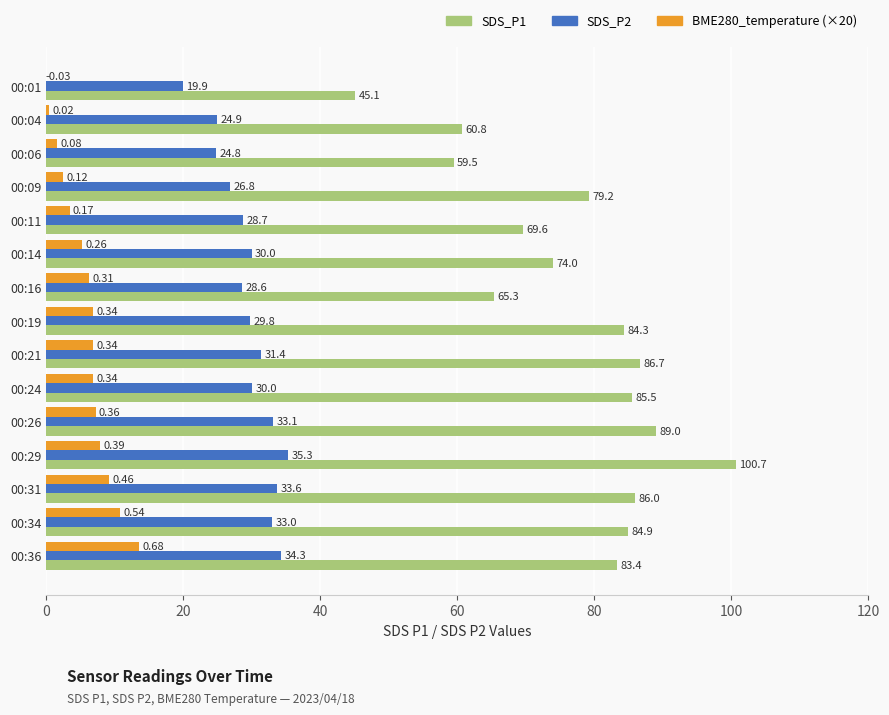

Which series has the largest range (max minus min)?

SDS_P1